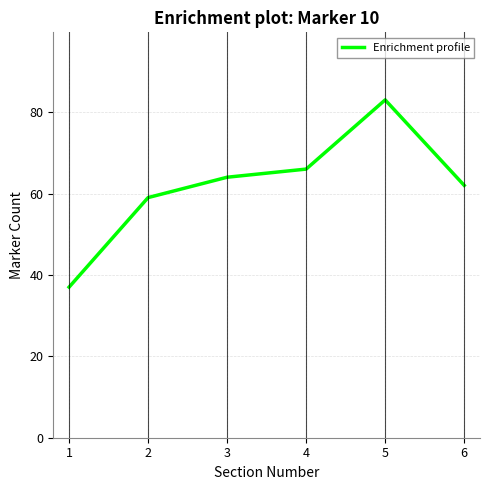

How many interior local peaks (higher than both neighbors) does the data have?

1